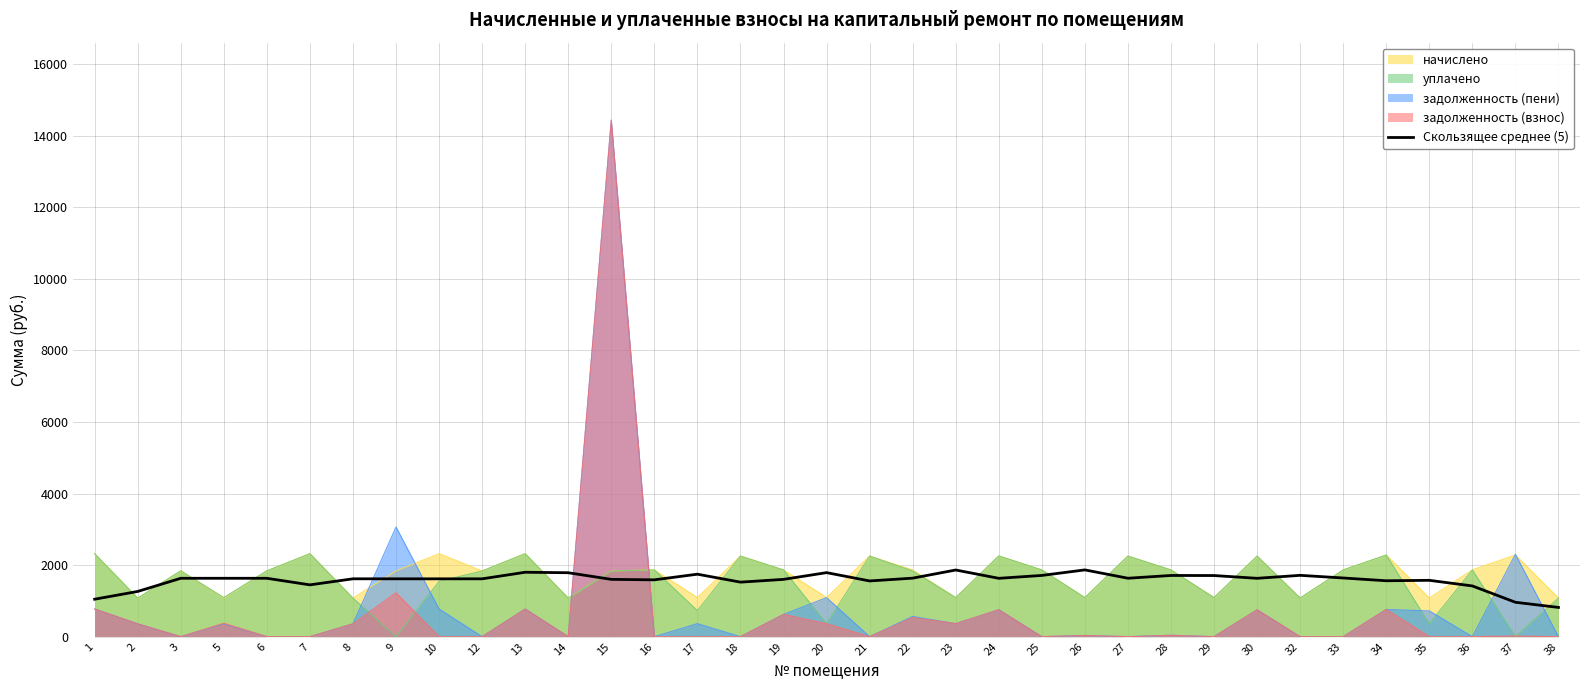

What is the sum of all values?

55202.4